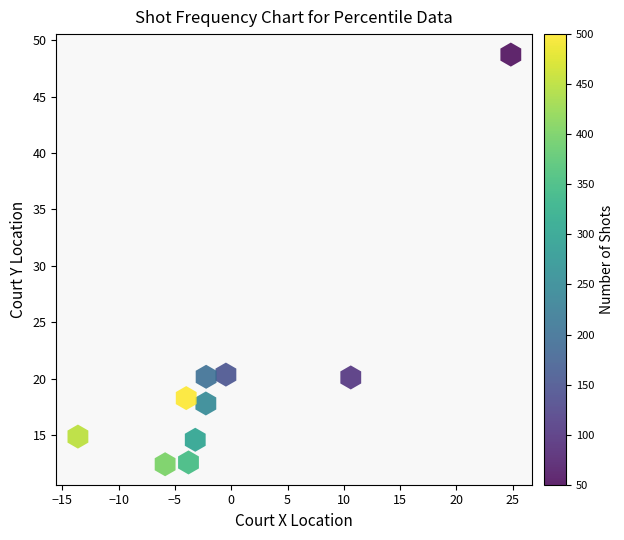

What is the range of X values (max minus min)?

38.4